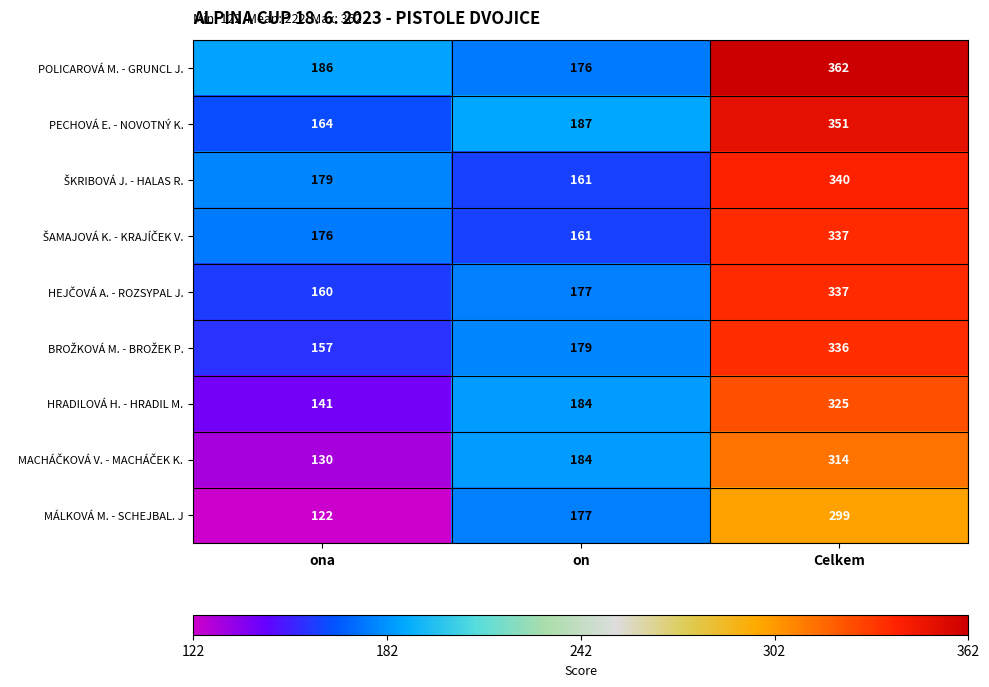

Which series changed the most between on and Celkem?

POLICAROVÁ M. - GRUNCL J.